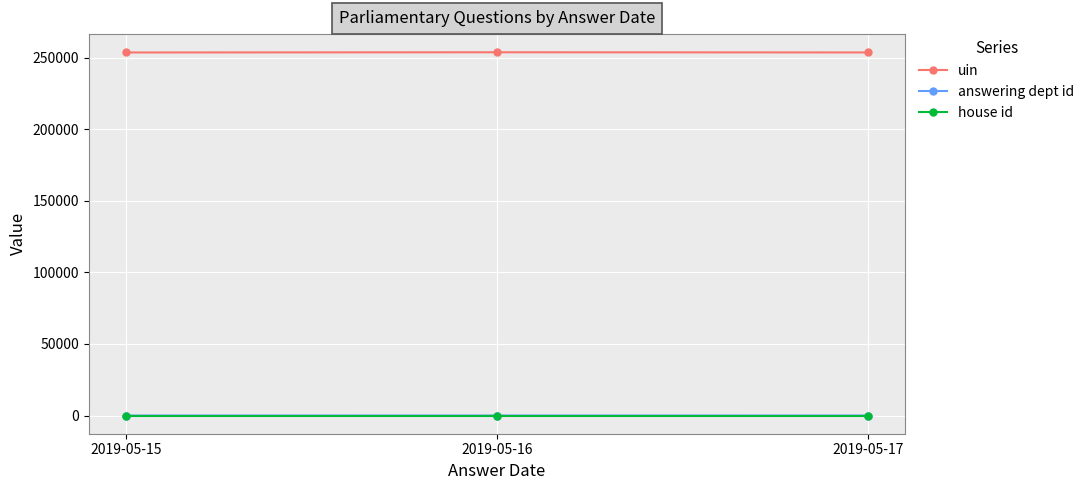

At how many categories does at least one series exceed 134300?

3